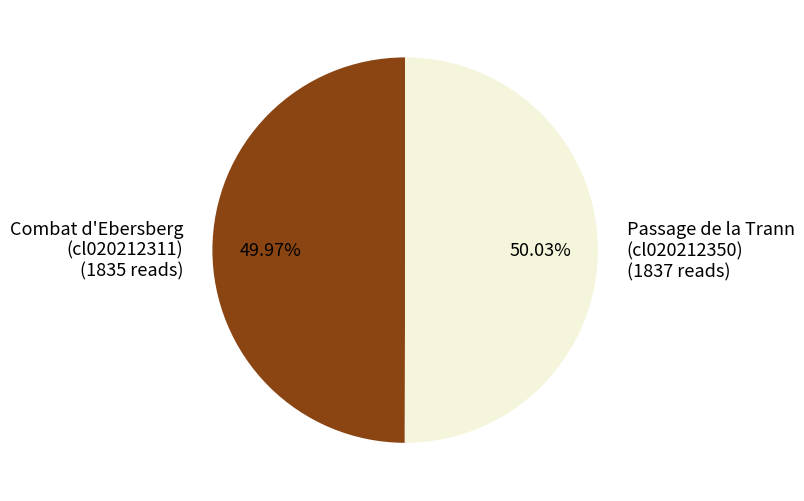

Is there any slice that represents more than half of the pie?

Yes